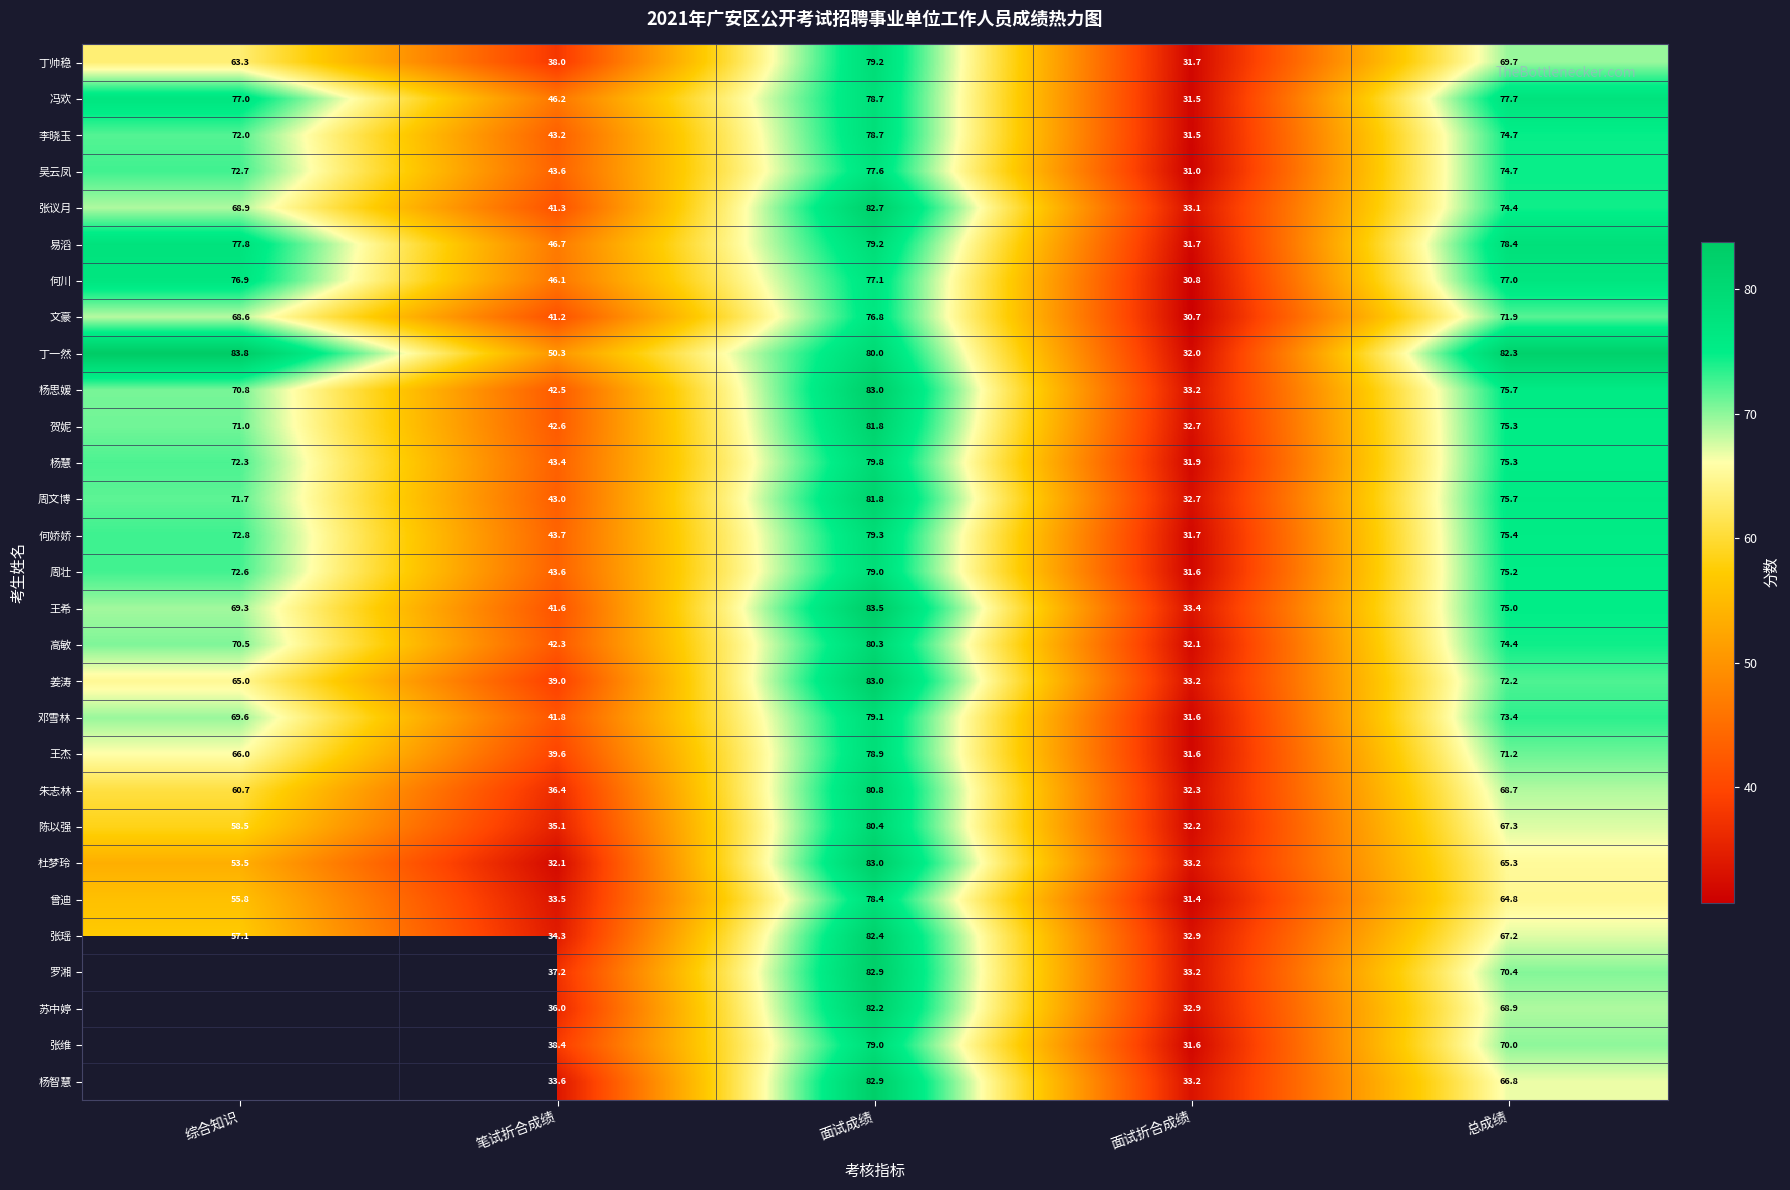

At which category does the chart reach its peak across all series?

综合知识